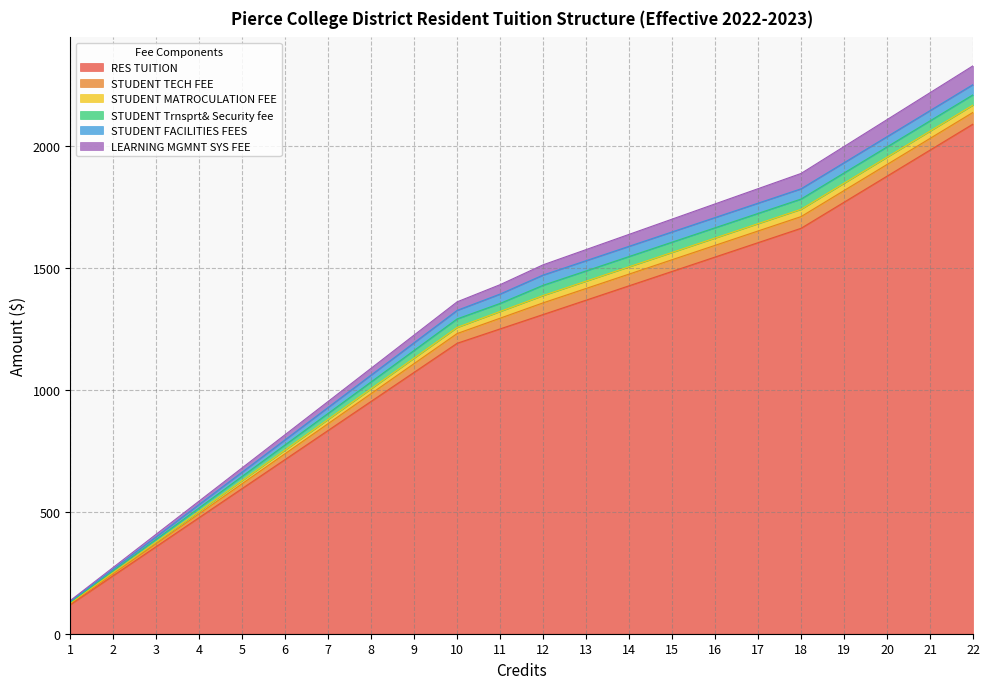

The STUDENT Trnsprt& Security fee series shows 62.6 at 21. True or false?

False